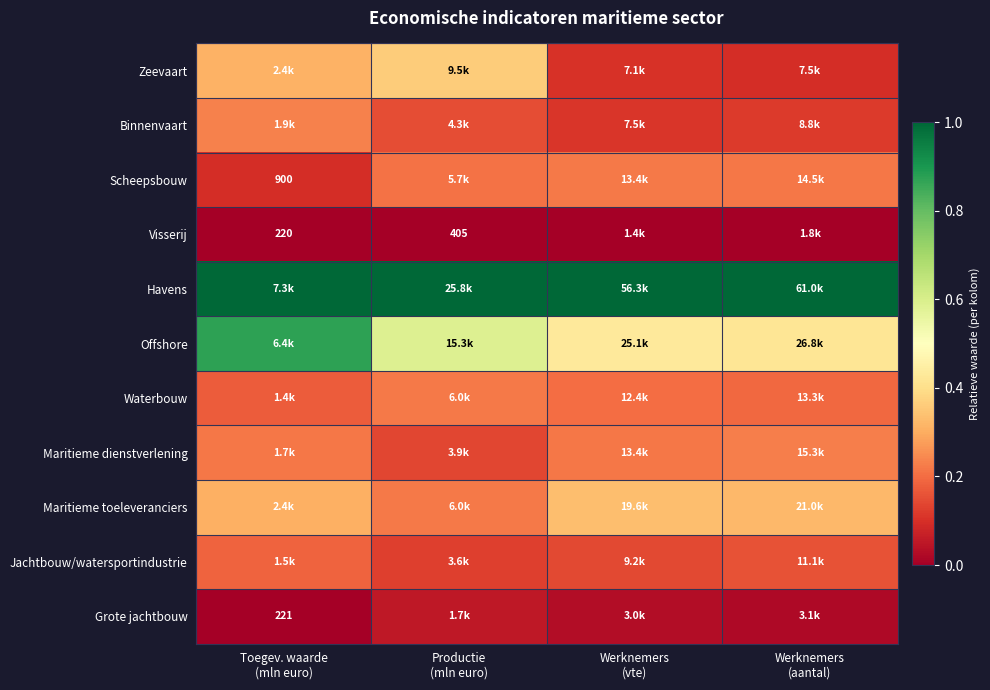

Is the value of Jachtbouw/watersportindustrie at Productie (mln euro) greater than the value of Scheepsbouw at Werknemers (vte)?

No